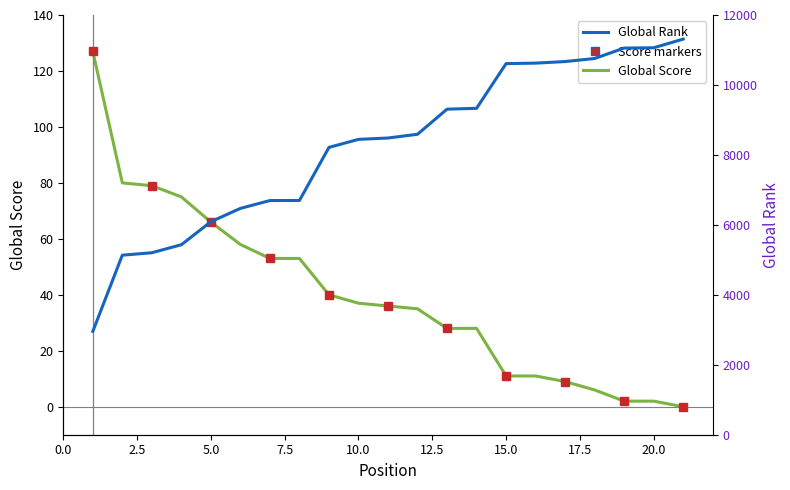

What is the average value of the Global Score series?

40